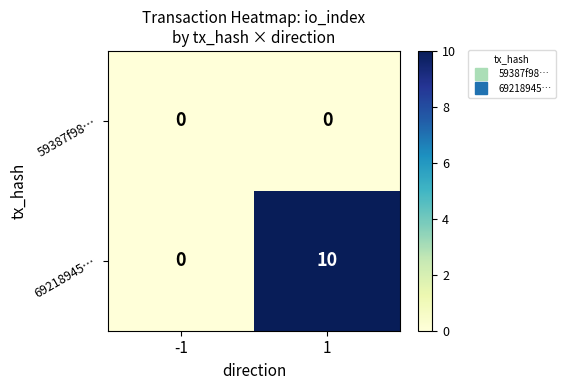

Reading right to left, extract all data points from this chart.

59387f98…: 0	0
69218945…: 10	0